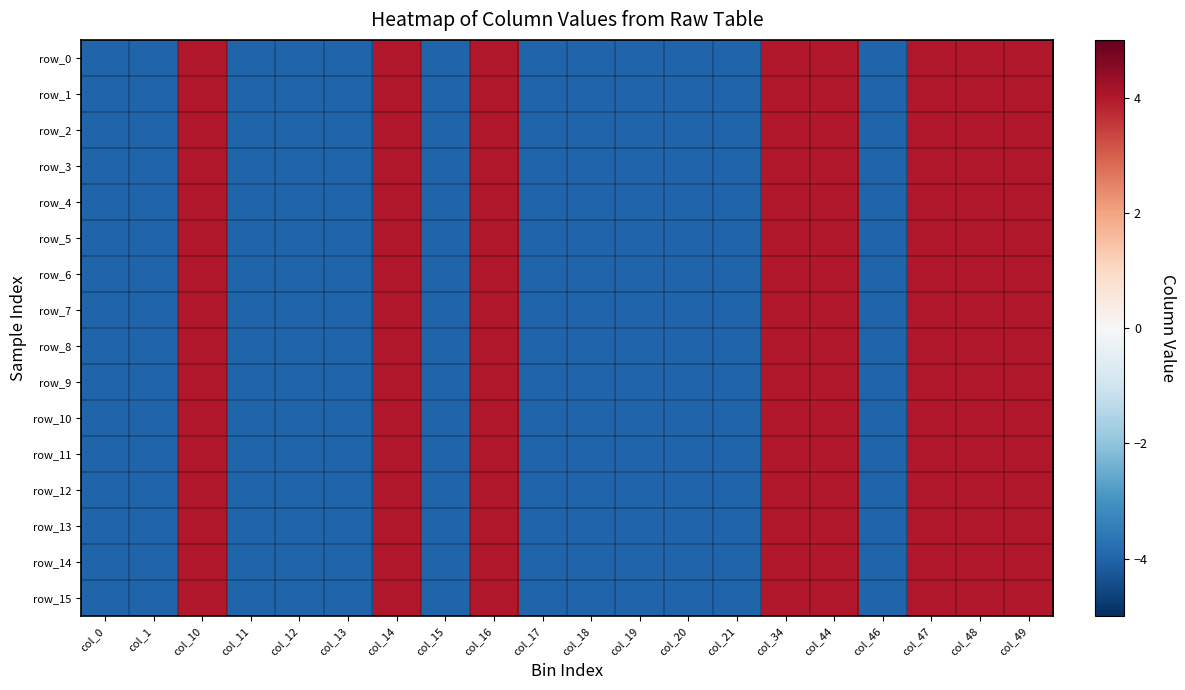

What is the average value of the row_12 series?

-1